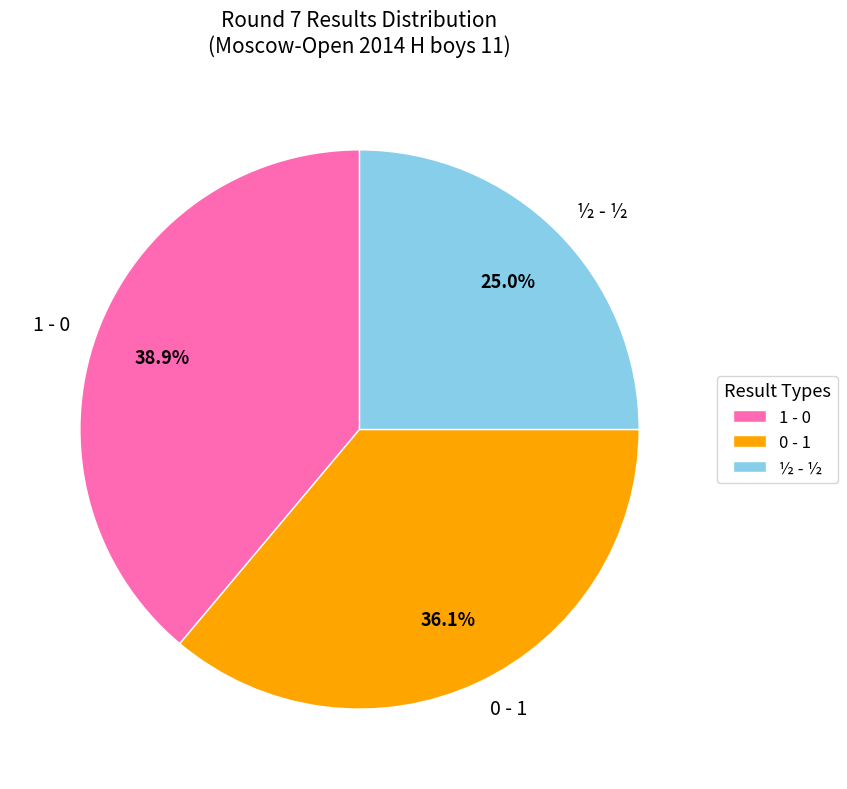

True or false: 0 - 1 accounts for 50% of the total.

False